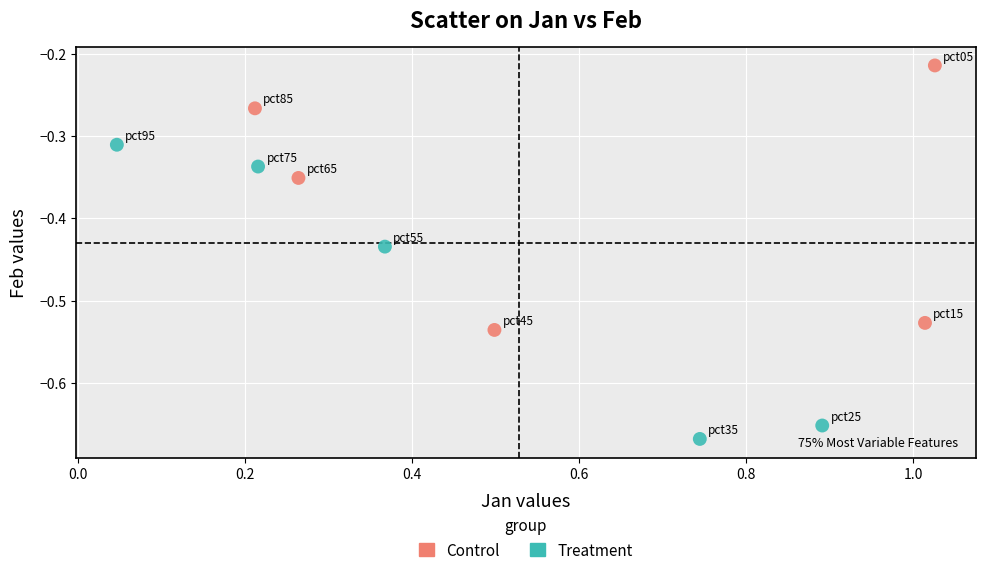

Which series contains the highest Y value?

Control